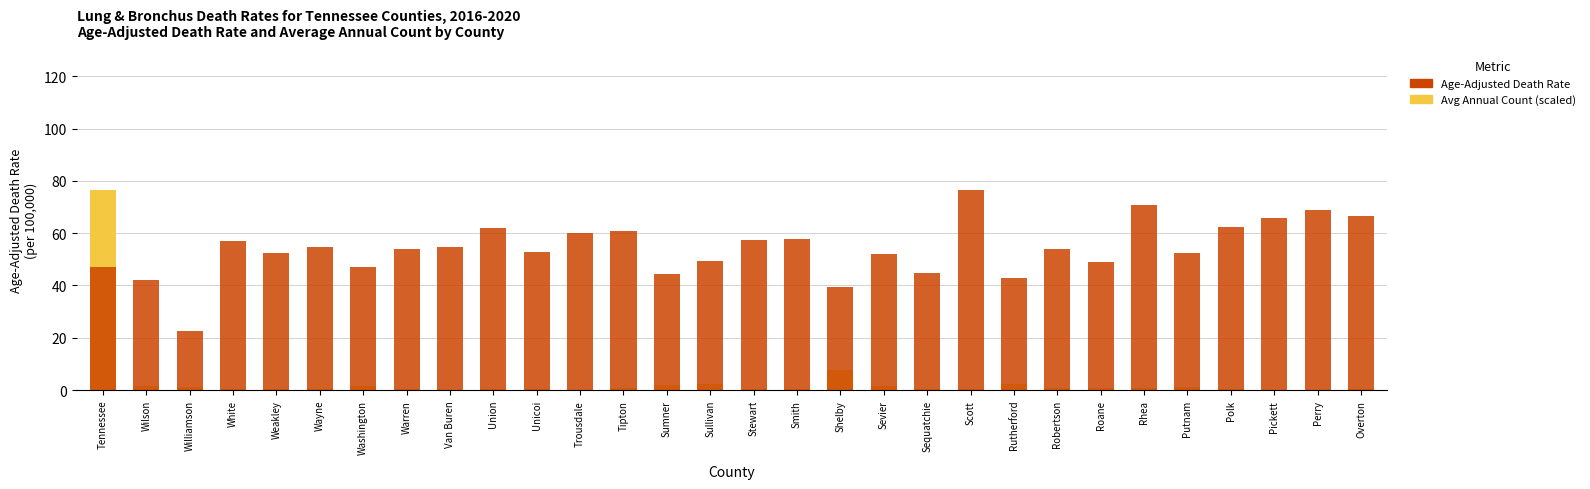

At which category is the sum across all series the highest?

Tennessee